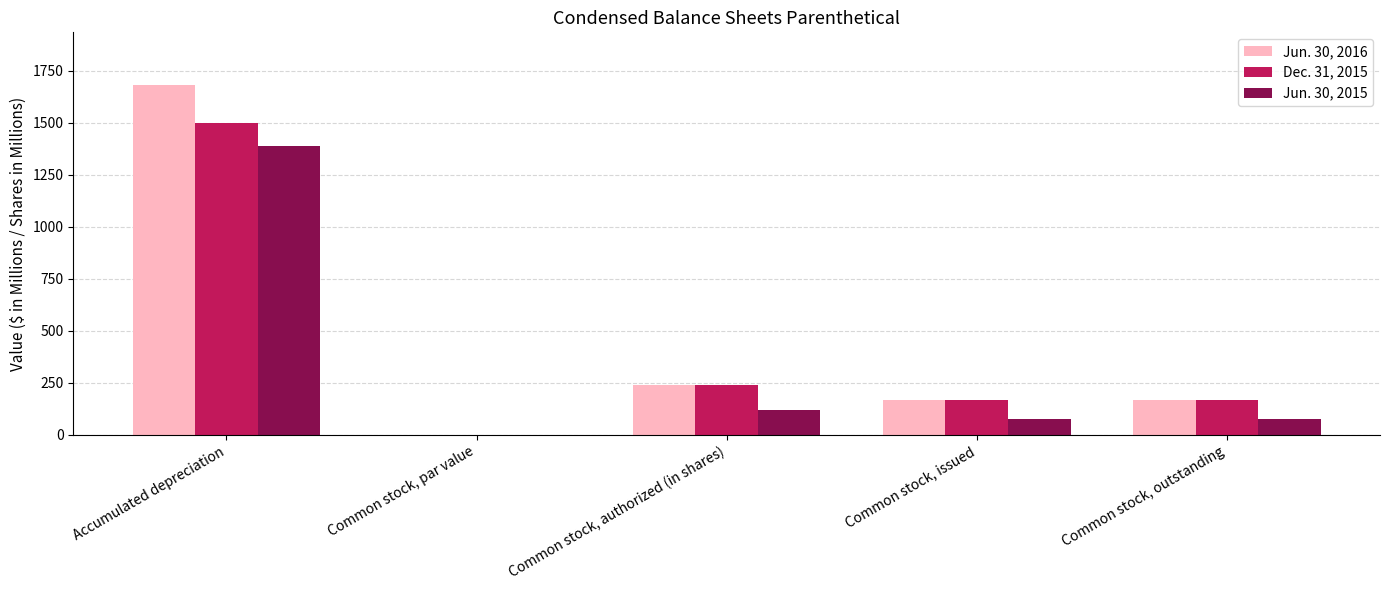

Count the number of categories in the chart.

5